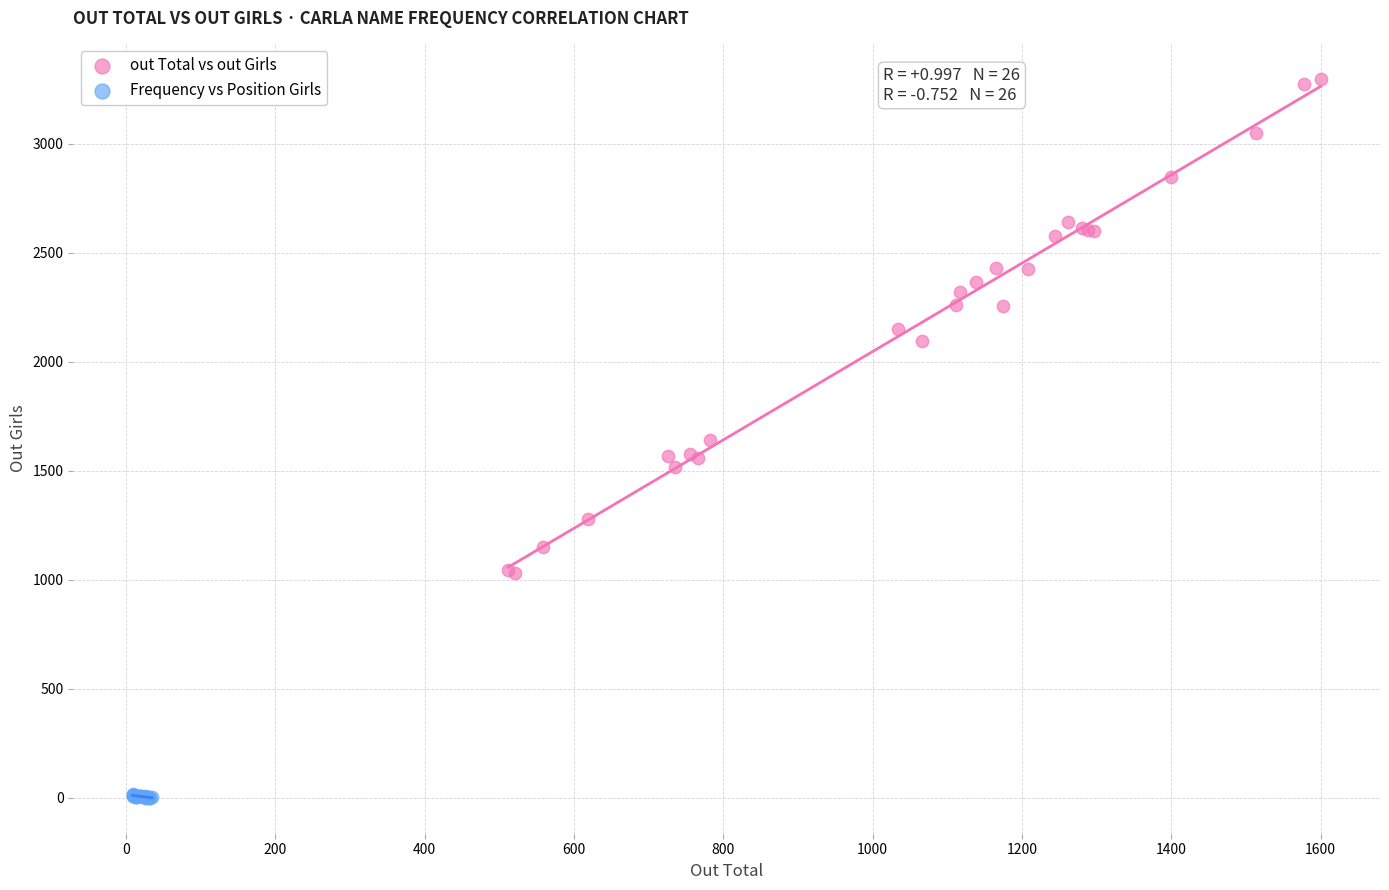

What are all the series names shown in the legend?

out Total vs out Girls, Frequency vs Position Girls